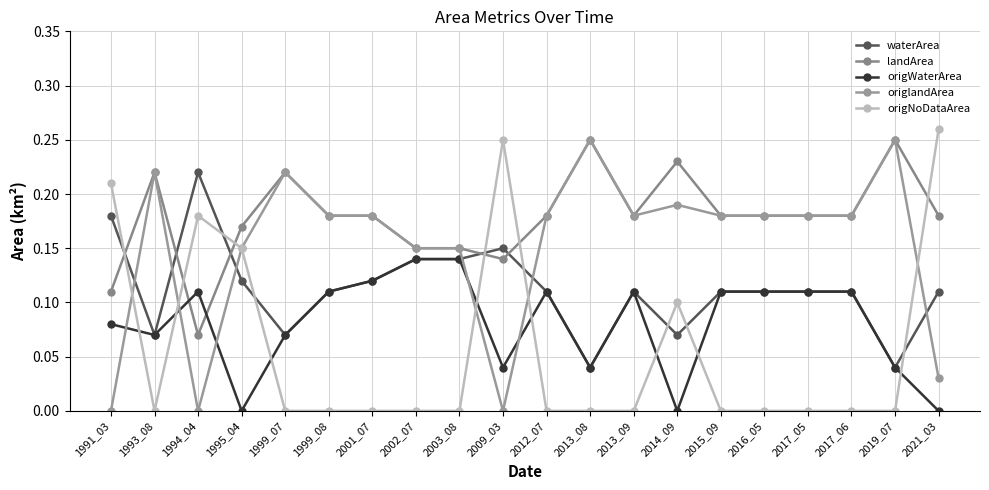

Rank the series by their average value, from highest to lowest.

landArea, origlandArea, waterArea, origWaterArea, origNoDataArea